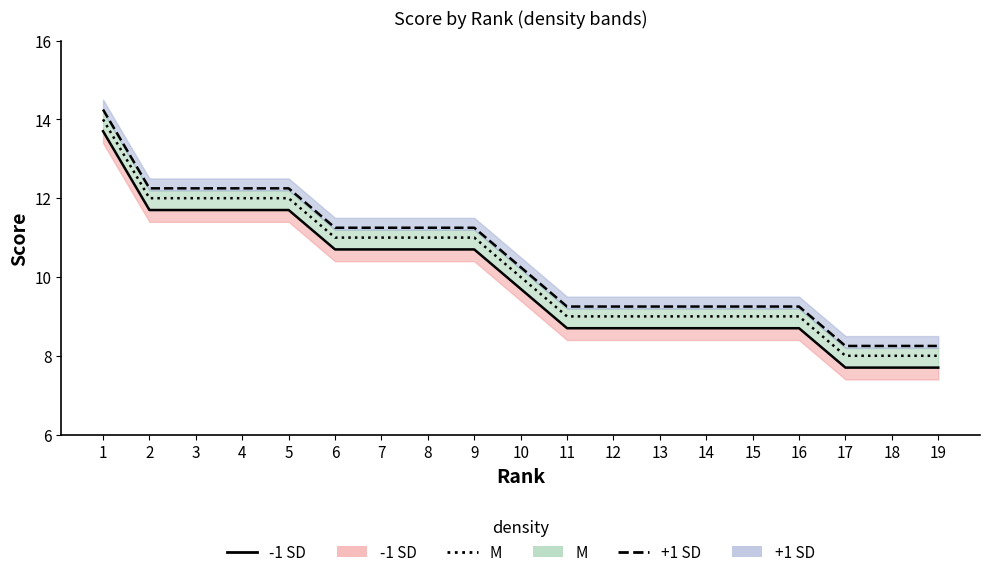

Count the number of data series in this chart.

3